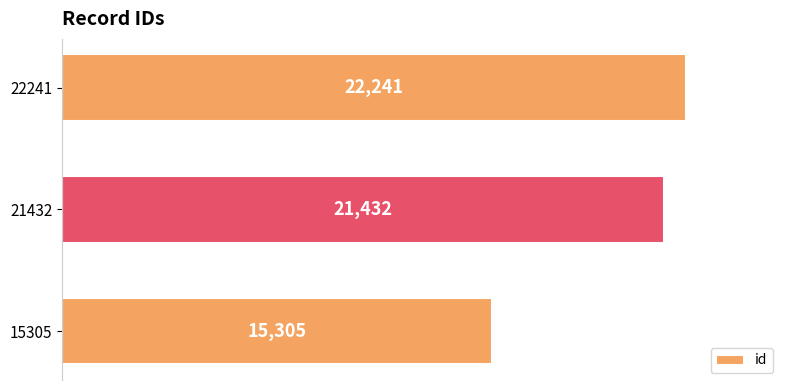

Reading bottom to top, extract all data points from this chart.

15305=15305	21432=21432	22241=22241